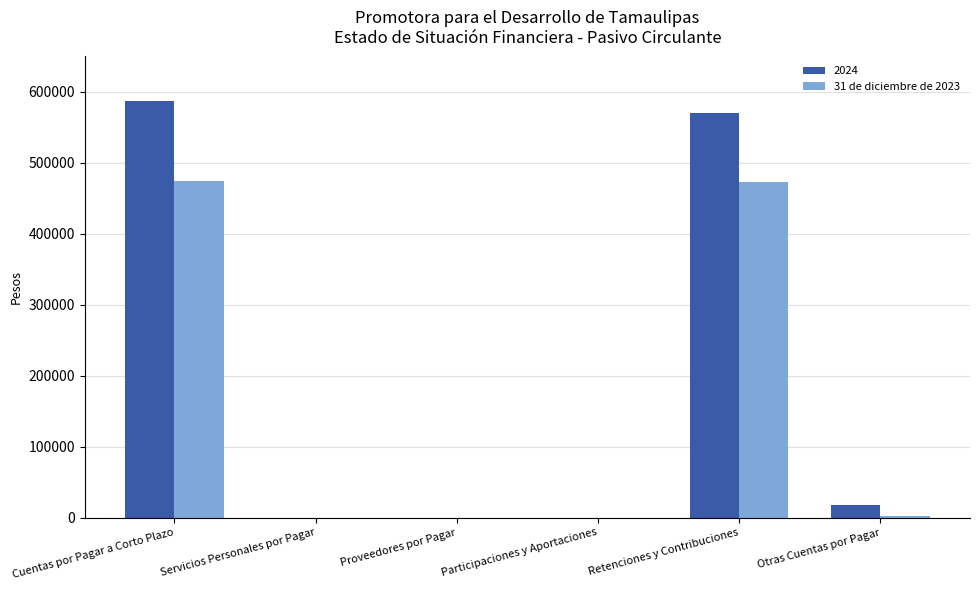

Is it true that 2024 equals 0 at Participaciones y Aportaciones?

True